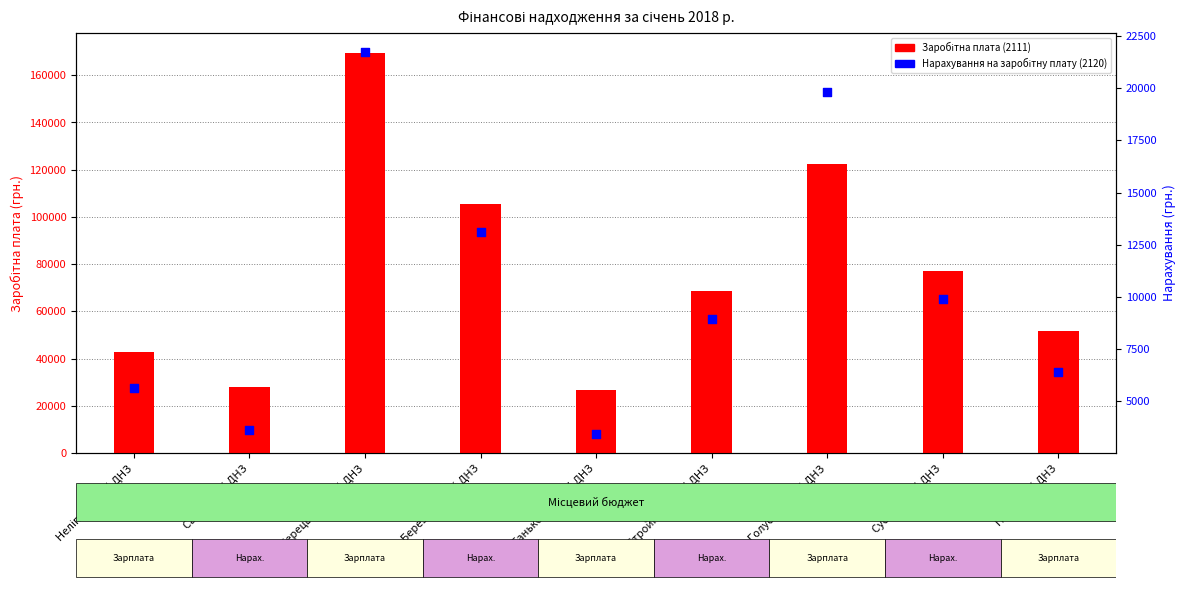

At which category is the sum across all series the highest?

Керецьківський ДНЗ